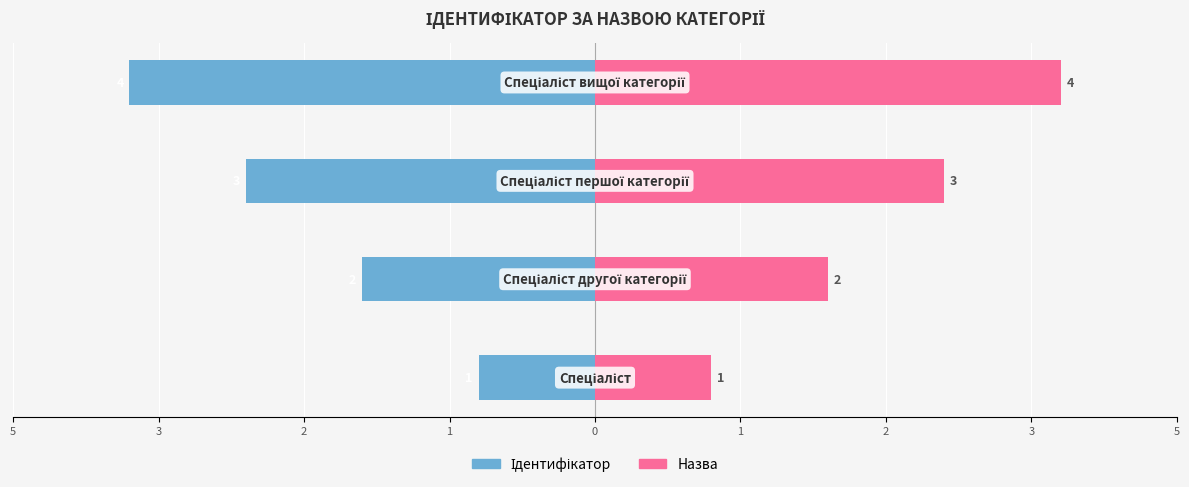

What are all the series names shown in the legend?

Ідентифікатор, Назва